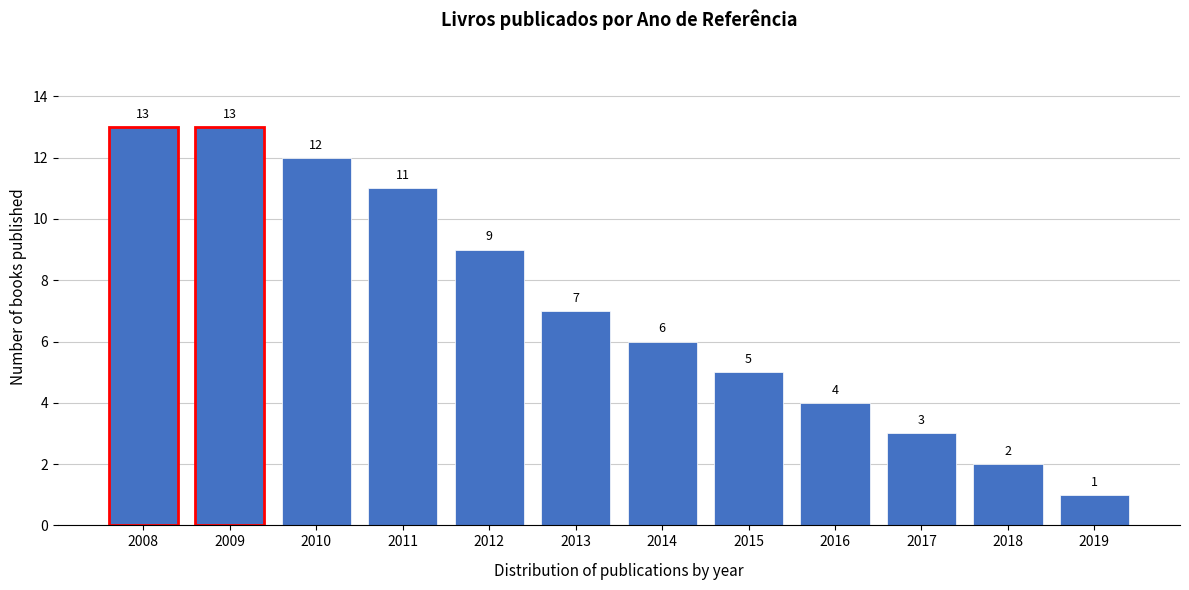

Reading left to right, transcribe all the data shown in this chart.

13	13	12	11	9	7	6	5	4	3	2	1